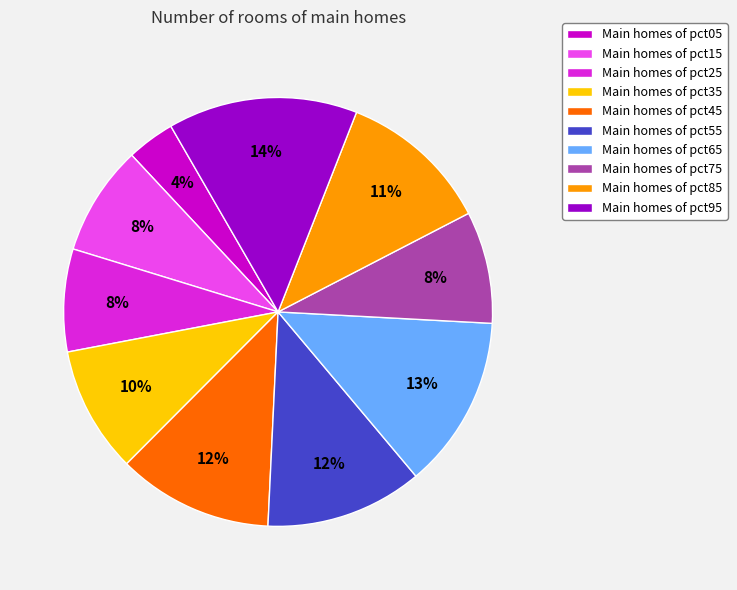

Between Main homes of pct15 and Main homes of pct35, which is larger?

Main homes of pct35